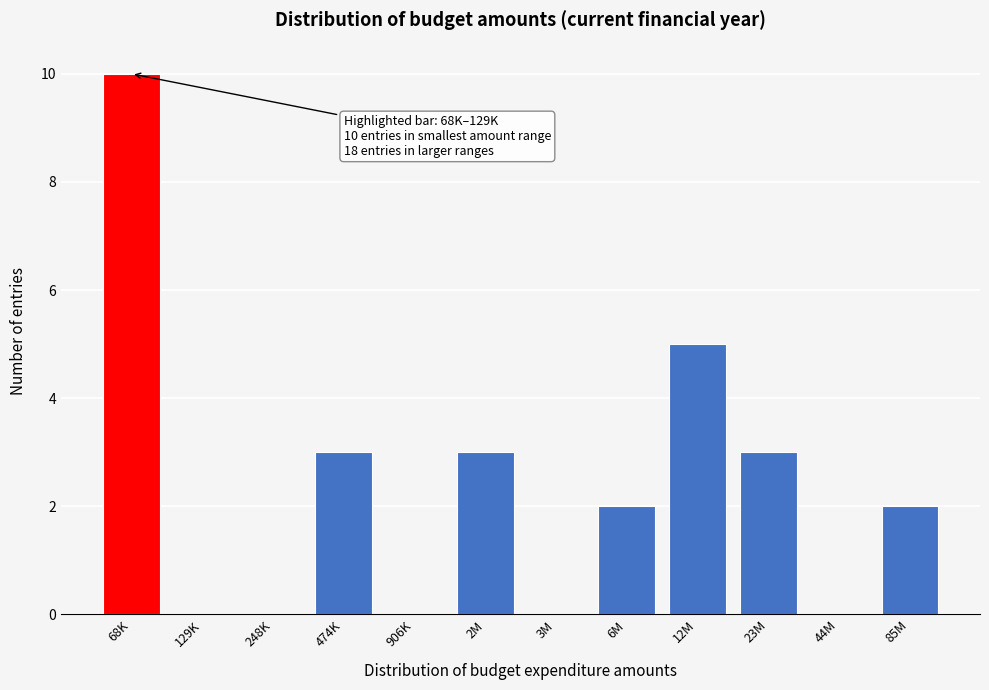

Reading left to right, list all the values displayed in this chart.

68K=10	129K=0	248K=0	474K=3	906K=0	2M=3	3M=0	6M=2	12M=5	23M=3	44M=0	85M=2